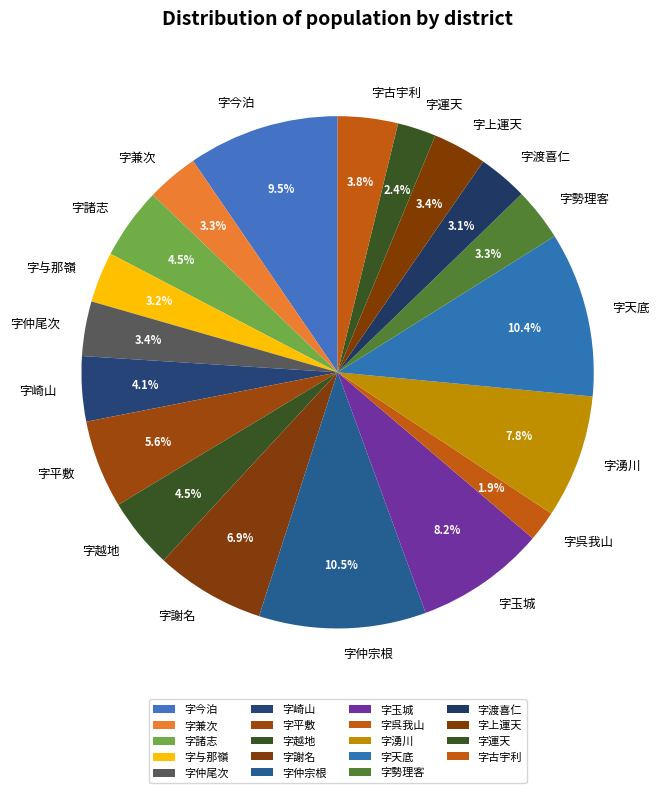

The 字玉城 slice represents 8% of the pie. True or false?

True